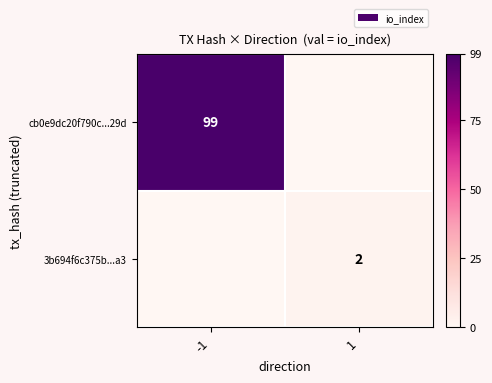

Between -1 and 1, which is larger?

-1